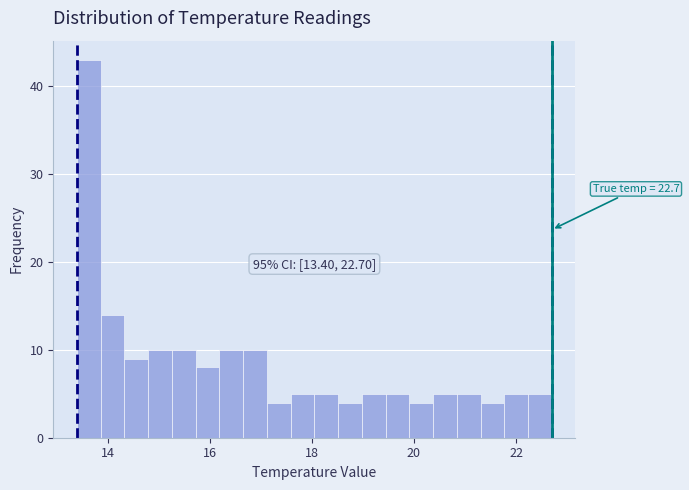

Around what value on the x-axis is the tallest bar? Give the approximate position of its centre, as read against the axis.

13.6